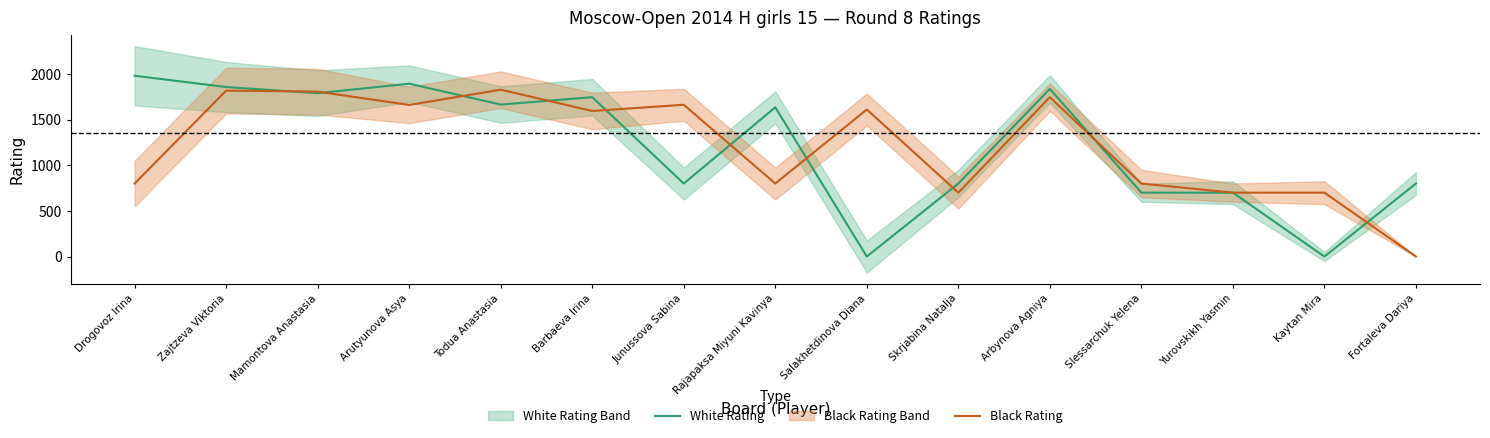

Reading left to right, what are all the values shown in this chart?

White Rating: 1981	1857	1790	1894	1665	1746	800	1635	0	800	1837	700	700	0	800
Black Rating: 800	1818	1807	1661	1828	1595	1663	800	1611	700	1746	800	700	700	0